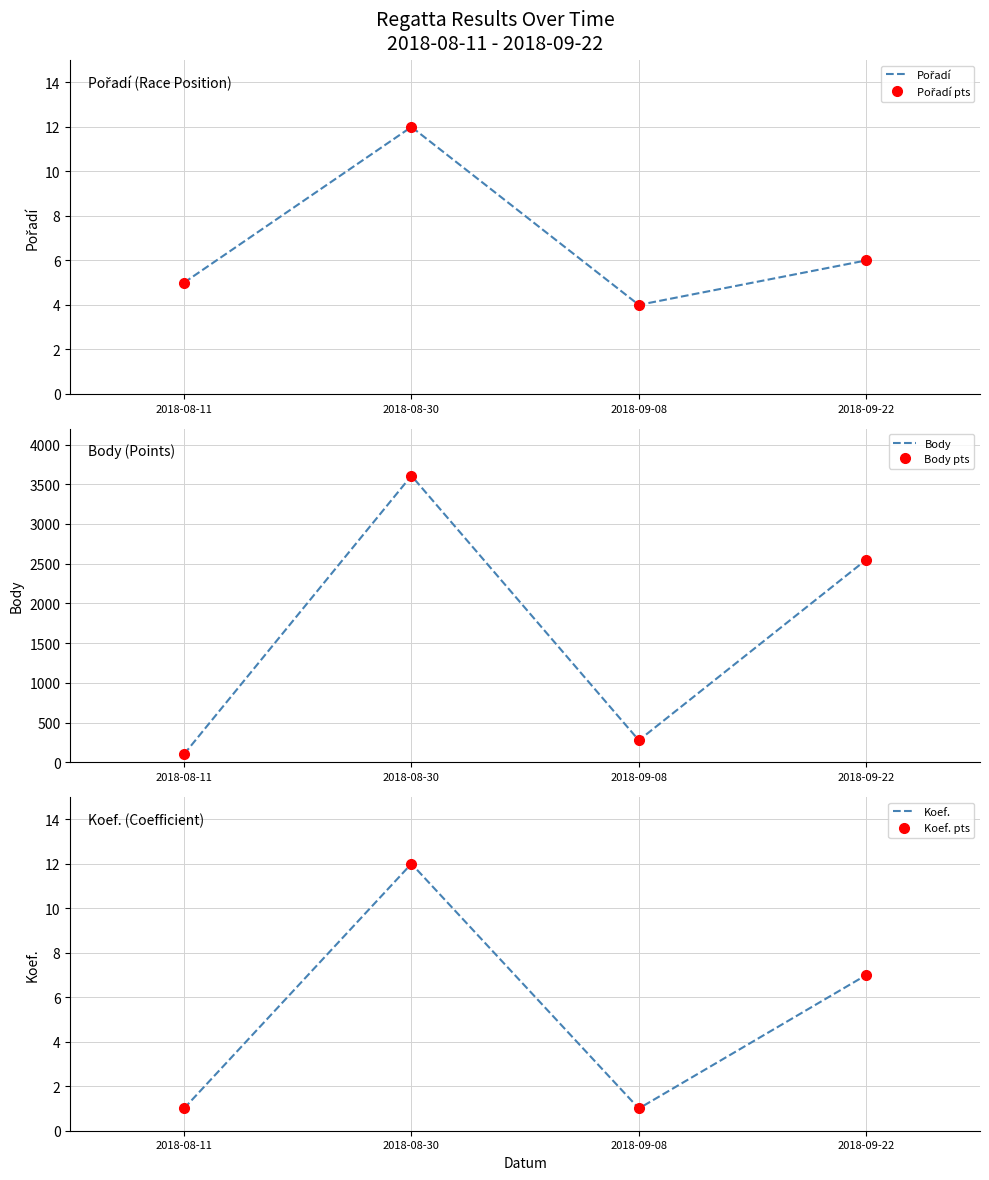

What are all the series names shown in the legend?

Pořadí, Pořadí pts, Body, Body pts, Koef., Koef. pts